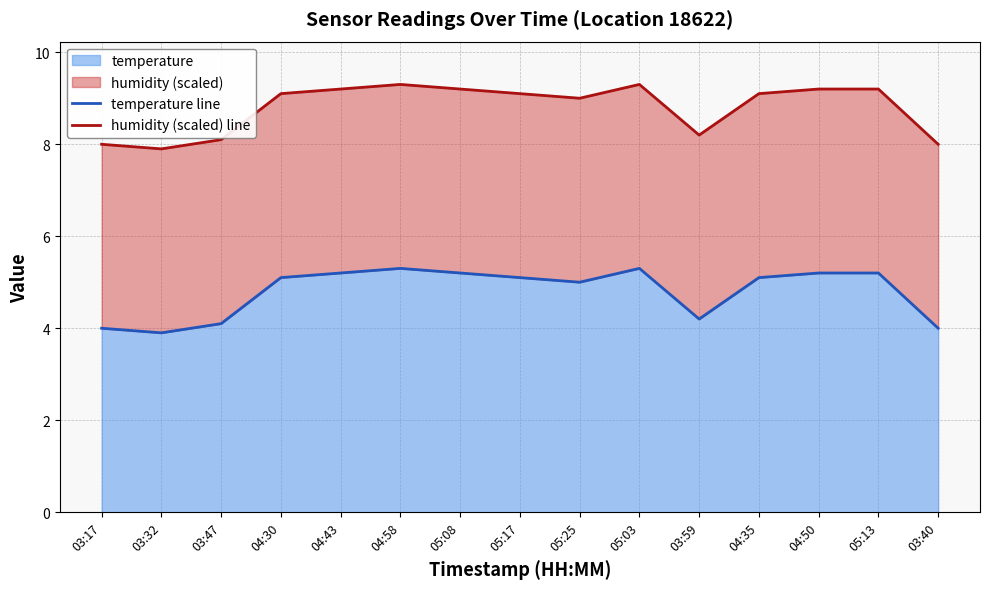

What is the label of the 10th point from the right?

04:58